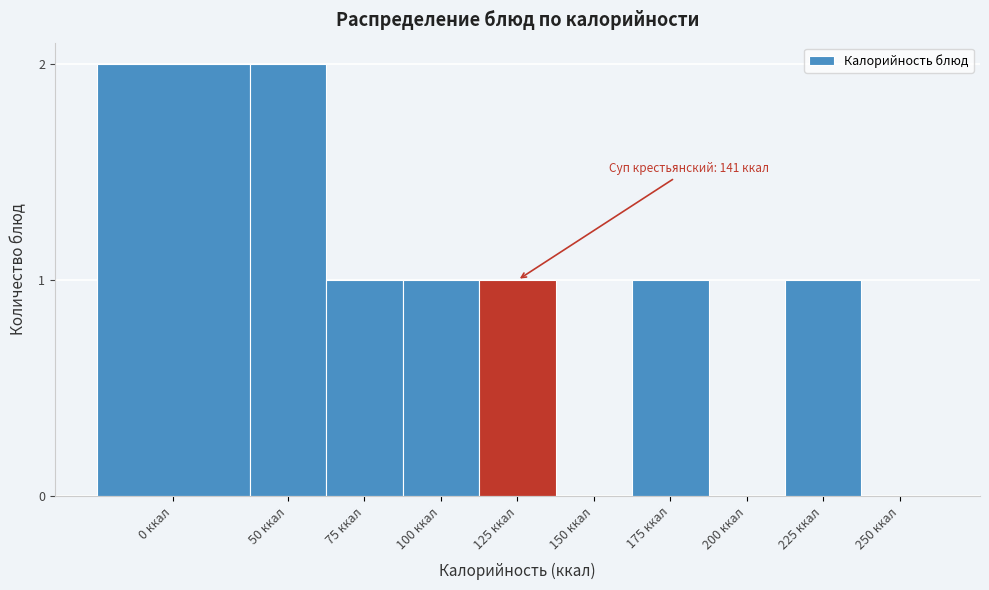

Reading right to left, transcribe all the data shown in this chart.

250 ккал=0	225 ккал=1	200 ккал=0	175 ккал=1	150 ккал=0	125 ккал=1	100 ккал=1	75 ккал=1	50 ккал=2	0 ккал=2